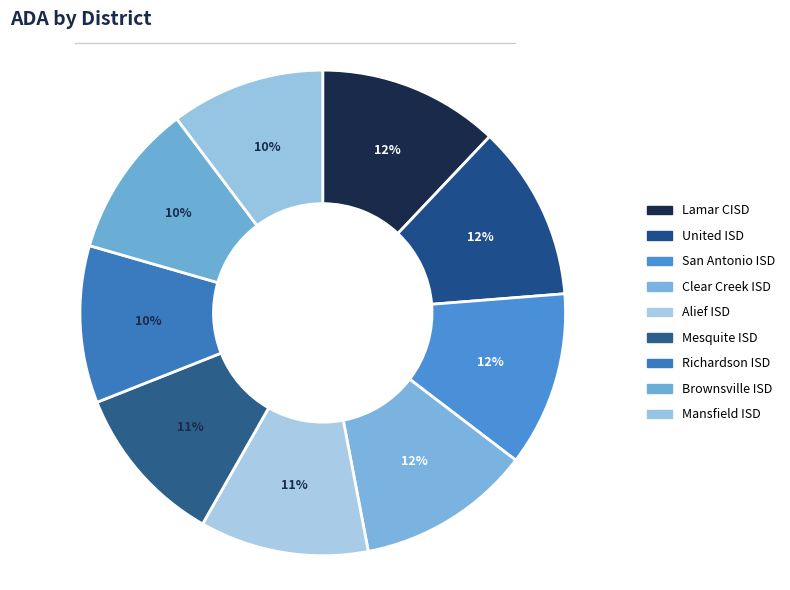

How many segments does this pie chart have?

9